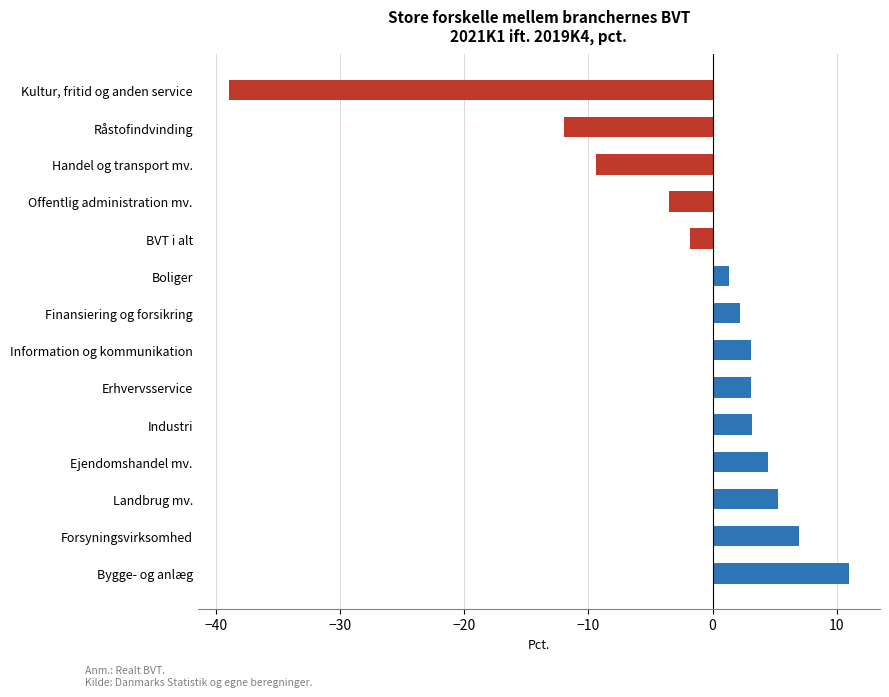

Where is the data nearest to the value -14?

Råstofindvinding